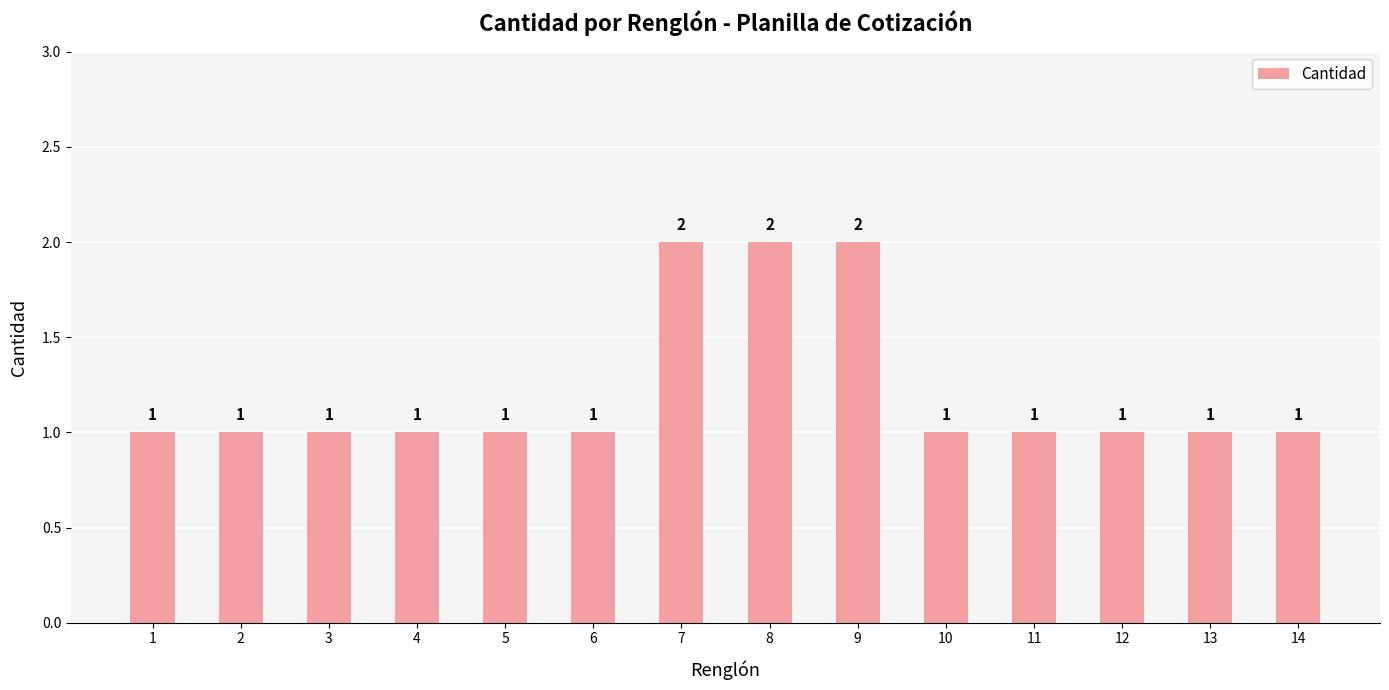

What is the sum of the values at 2 and 13?

2